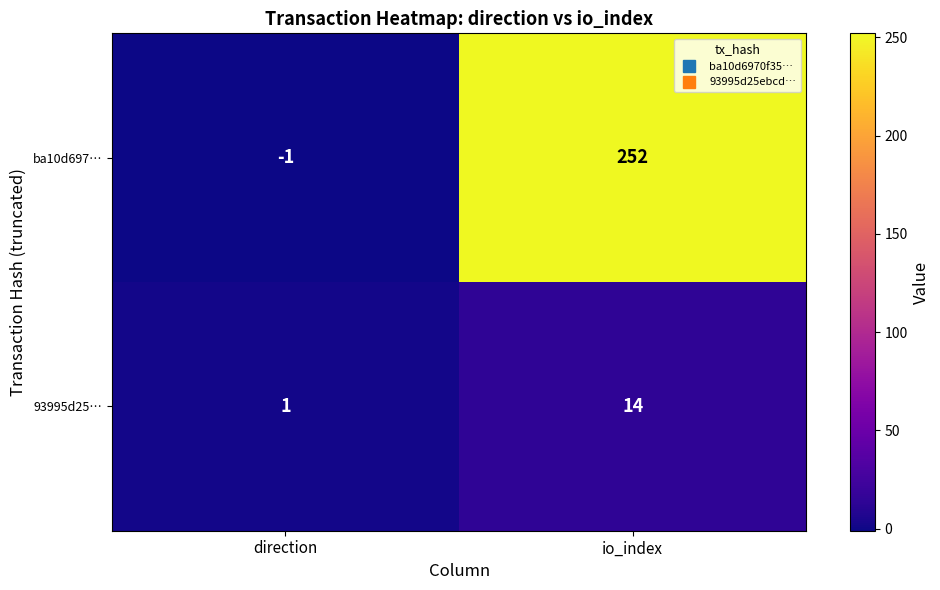

Rank the series at direction from lowest to highest value.

ba10d697…, 93995d25…